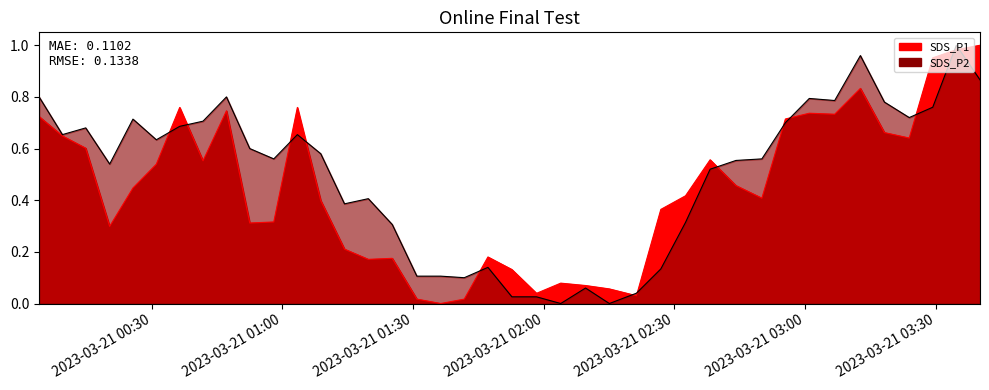

Rank the series by their average value, from lowest to highest.

SDS_P1, SDS_P2